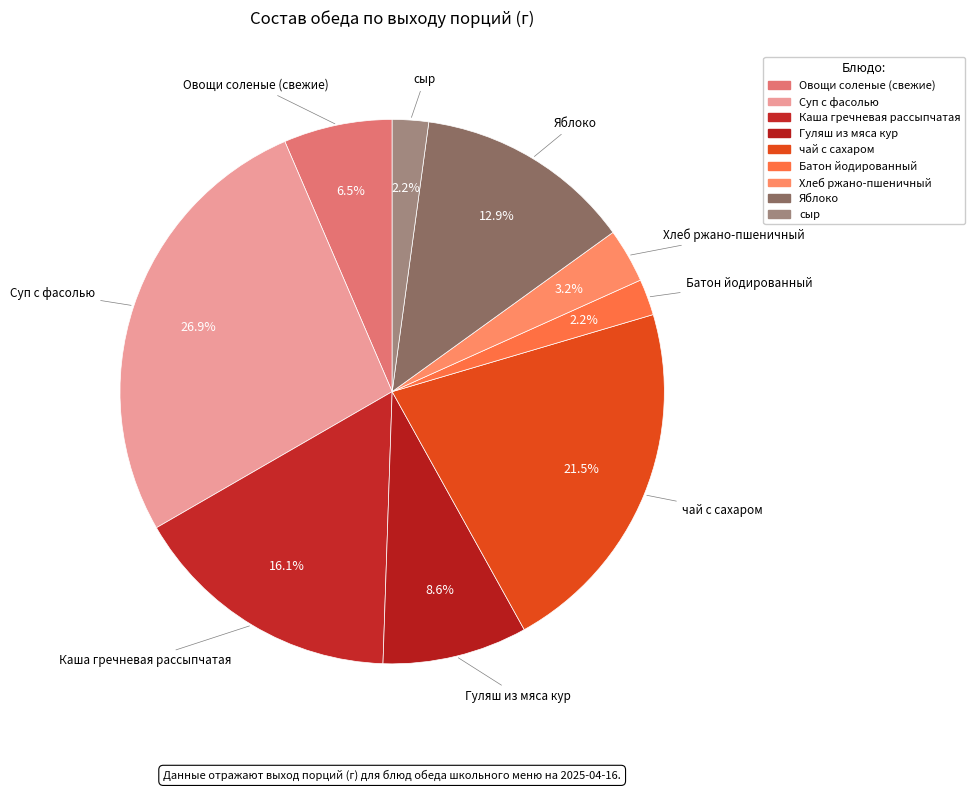

What is the total percentage of Овощи соленые (свежие) and Каша гречневая рассыпчатая?

22.6%